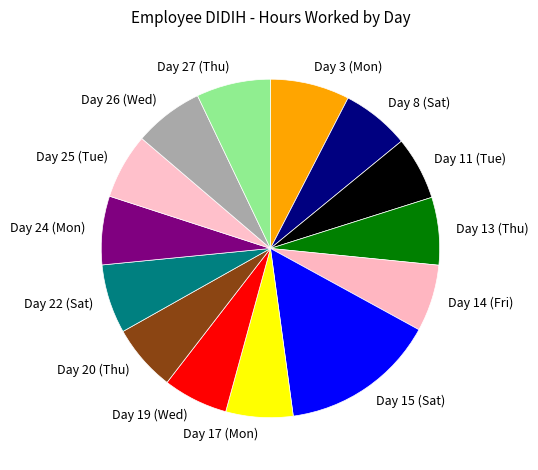

Is the sum of Day 19 (Wed) and Day 27 (Thu) greater than half?

No